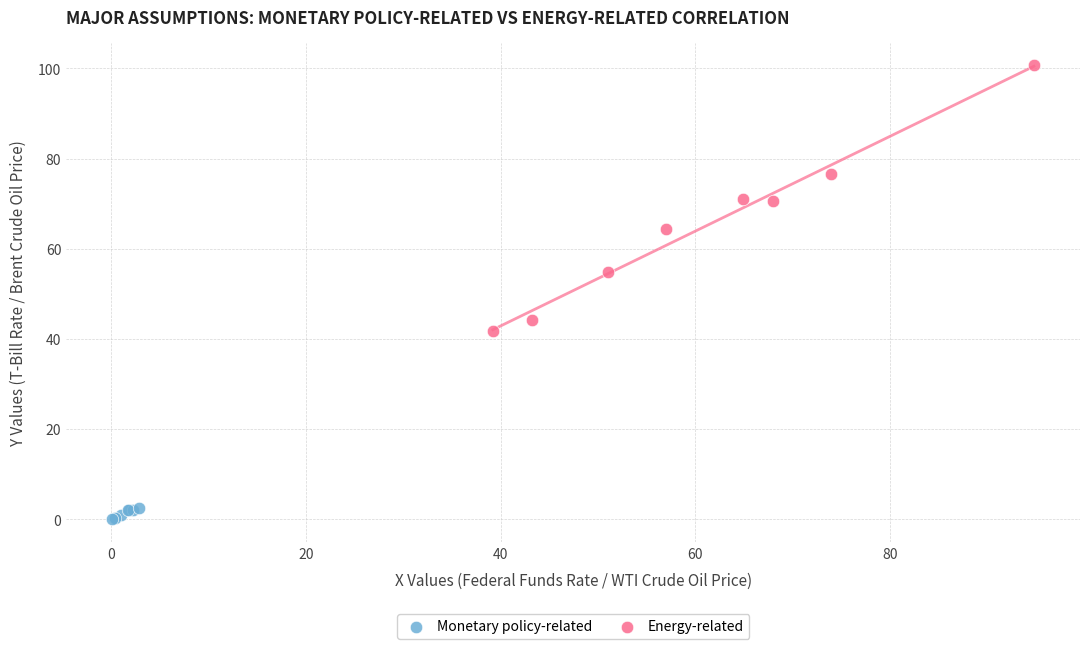

Which series contains the highest Y value?

Energy-related